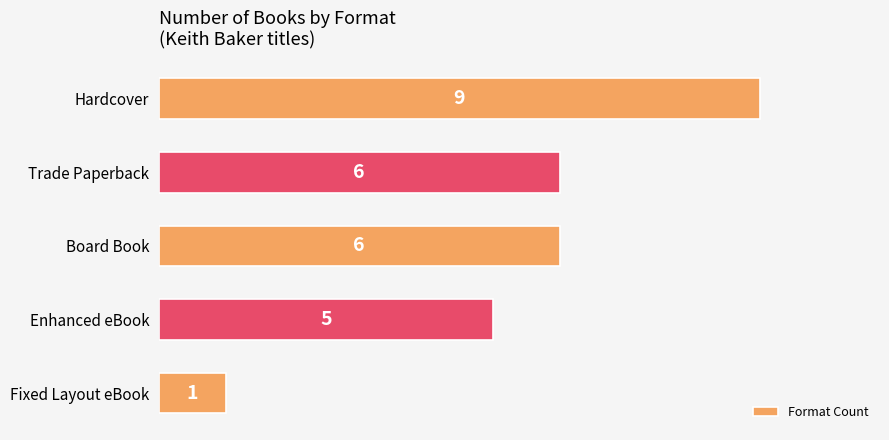

What is the greatest value displayed?

9